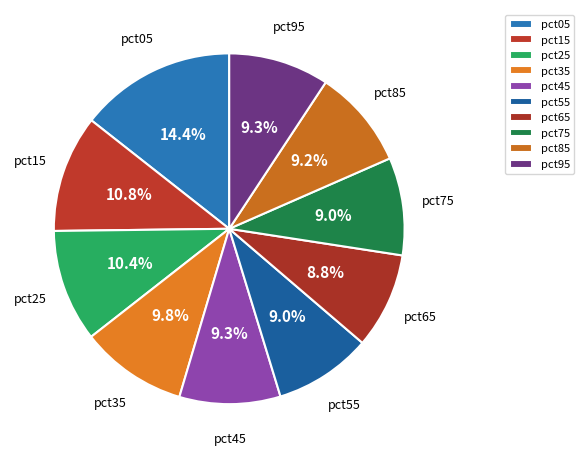

What percentage is the pct95 slice, to the nearest percent?

9%